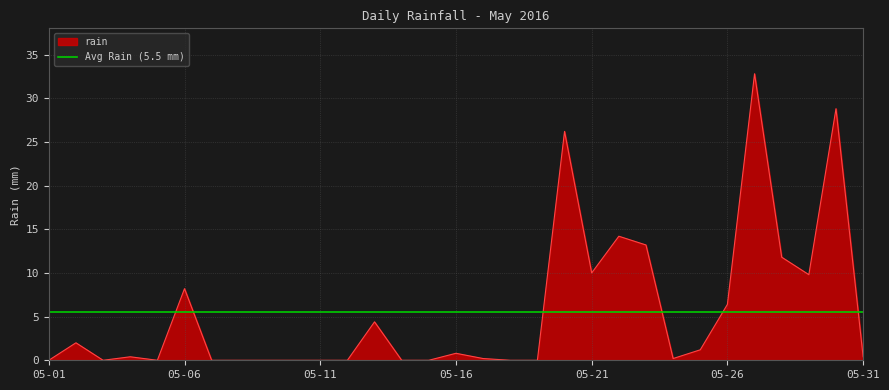

What is the sum of all values?

171.0